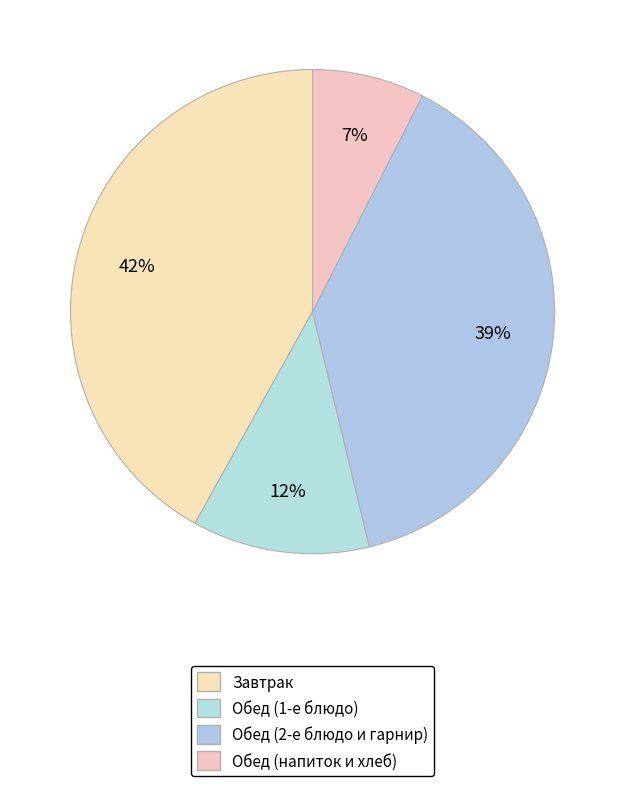

How many slices are in this pie chart?

4